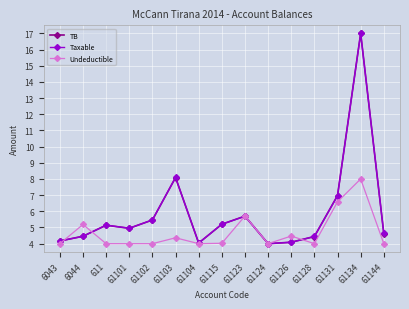

What is the difference between the highest and lowest values at 61134?

9.0